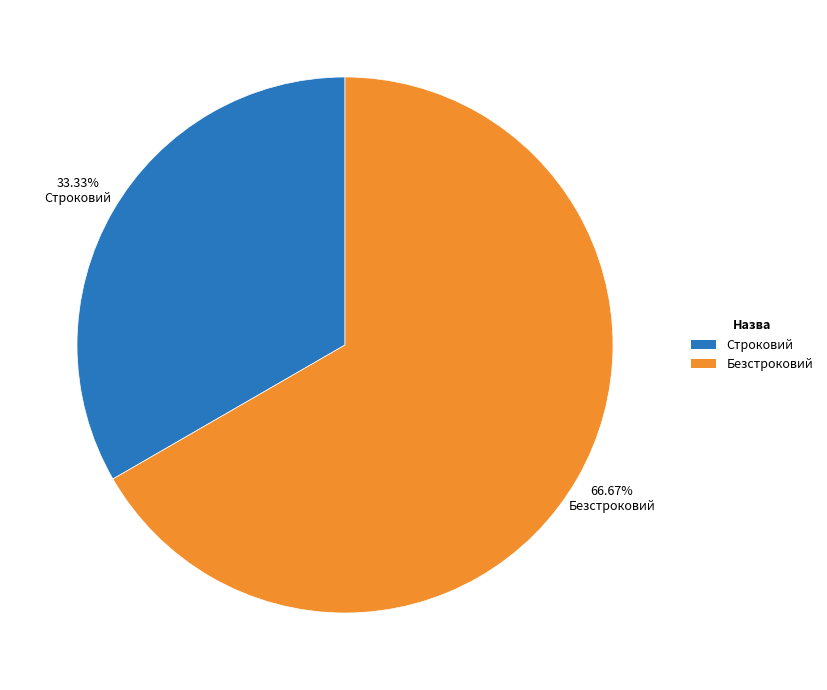

To the nearest percent, what is the difference between the largest and smallest slice percentages?

33%